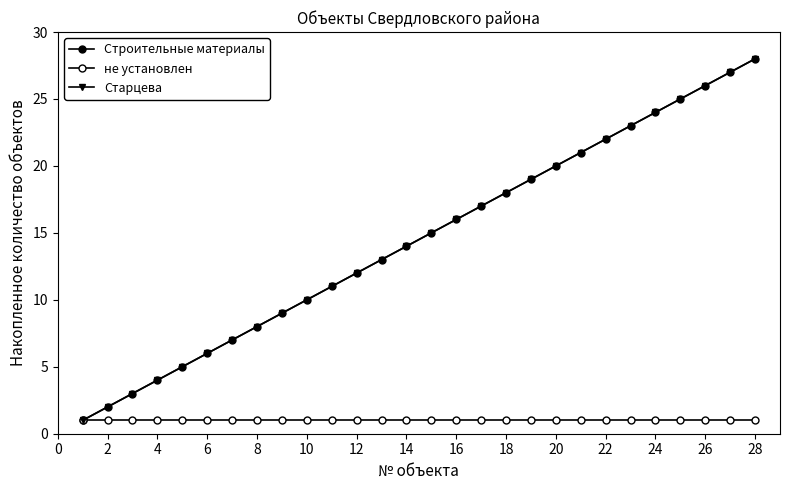

True or false: Старцева has more than 1 points higher than both neighbors.

False